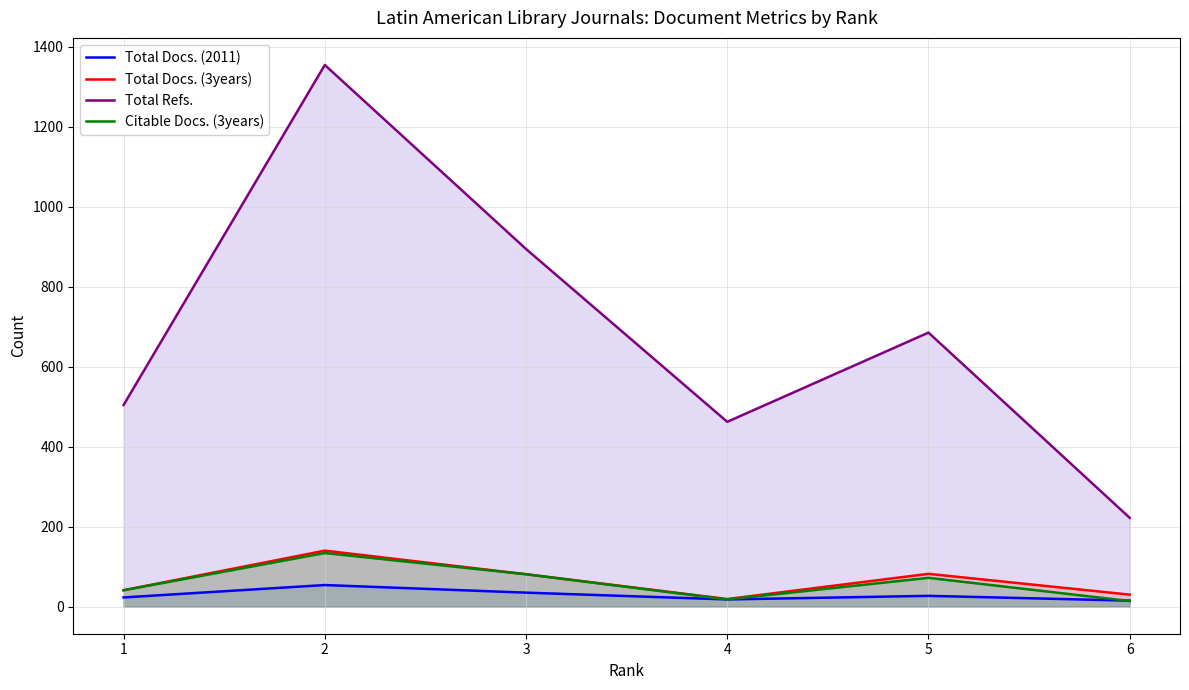

Reading left to right, what are all the values shown in this chart?

Total Docs. (2011): 1=23	2=54	3=35	4=18	5=27	6=15
Total Docs. (3years): 1=41	2=140	3=81	4=19	5=82	6=30
Total Refs.: 1=504	2=1354	3=894	4=462	5=685	6=222
Citable Docs. (3years): 1=41	2=134	3=81	4=18	5=72	6=14